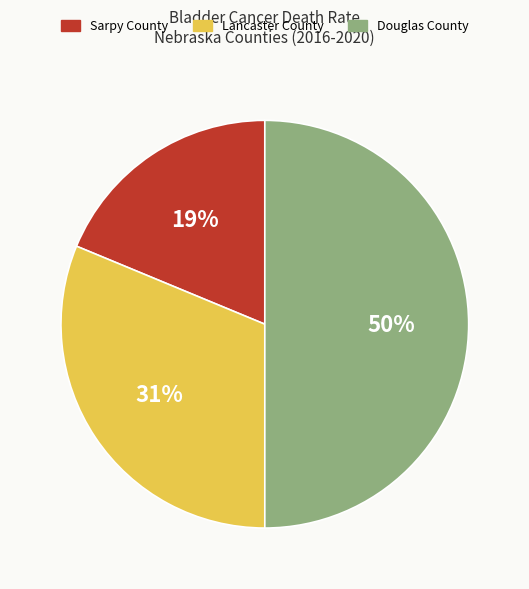

Rank the categories by value from lowest to highest.

Sarpy County, Lancaster County, Douglas County